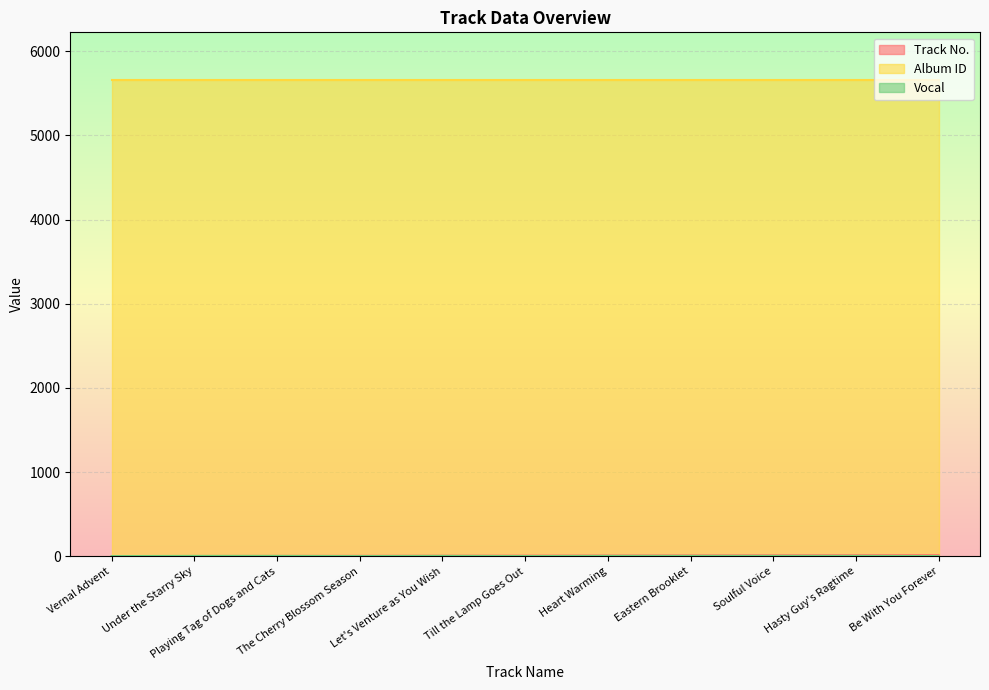

True or false: Vocal and Track No. cross at least once.

False